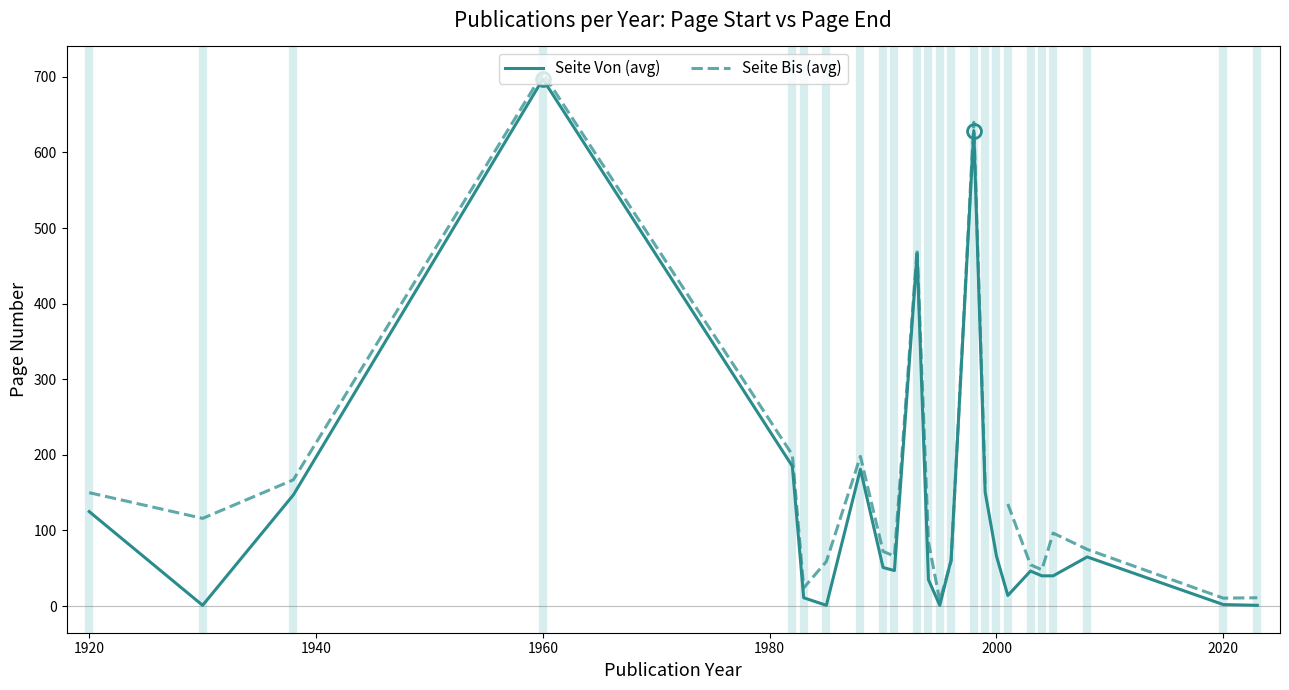

At which label does Seite Von (avg) reach its peak?

1960